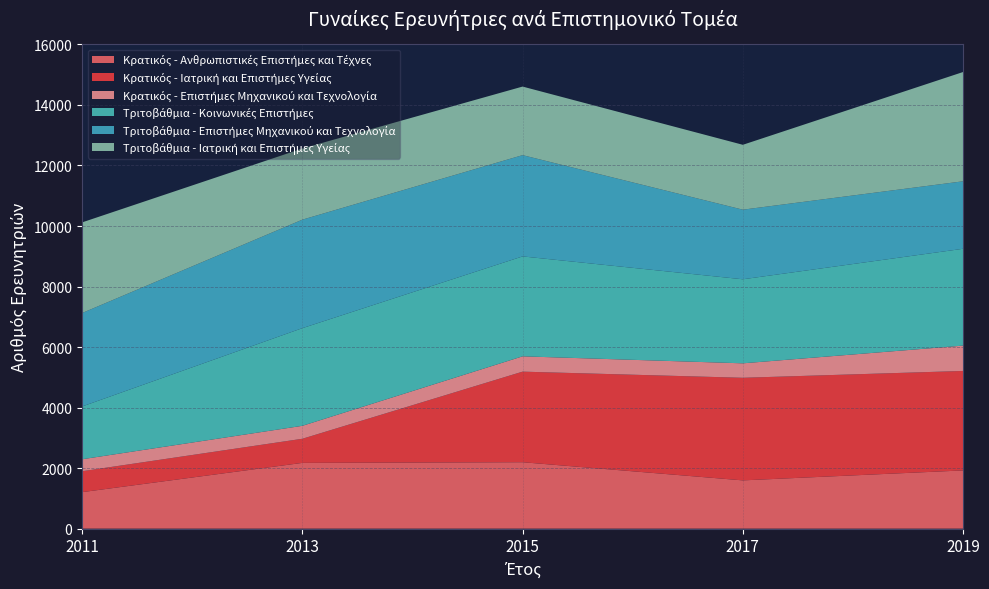

Reading right to left, what are all the values shown in this chart?

Κρατικός - Ανθρωπιστικές Επιστήμες και Τέχνες: 2019=1924	2017=1595	2015=2195	2013=2173	2011=1206
Κρατικός - Ιατρική και Επιστήμες Υγείας: 2019=3287	2017=3390	2015=2993	2013=797	2011=691
Κρατικός - Επιστήμες Μηχανικού και Τεχνολογία: 2019=837	2017=478	2015=506	2013=428	2011=396
Τριτοβάθμια - Κοινωνικές Επιστήμες: 2019=3200	2017=2777	2015=3302	2013=3227	2011=1744
Τριτοβάθμια - Επιστήμες Μηχανικού και Τεχνολογία: 2019=2230	2017=2300	2015=3346	2013=3585	2011=3088
Τριτοβάθμια - Ιατρική και Επιστήμες Υγείας: 2019=3611	2017=2144	2015=2266	2013=2352	2011=2995